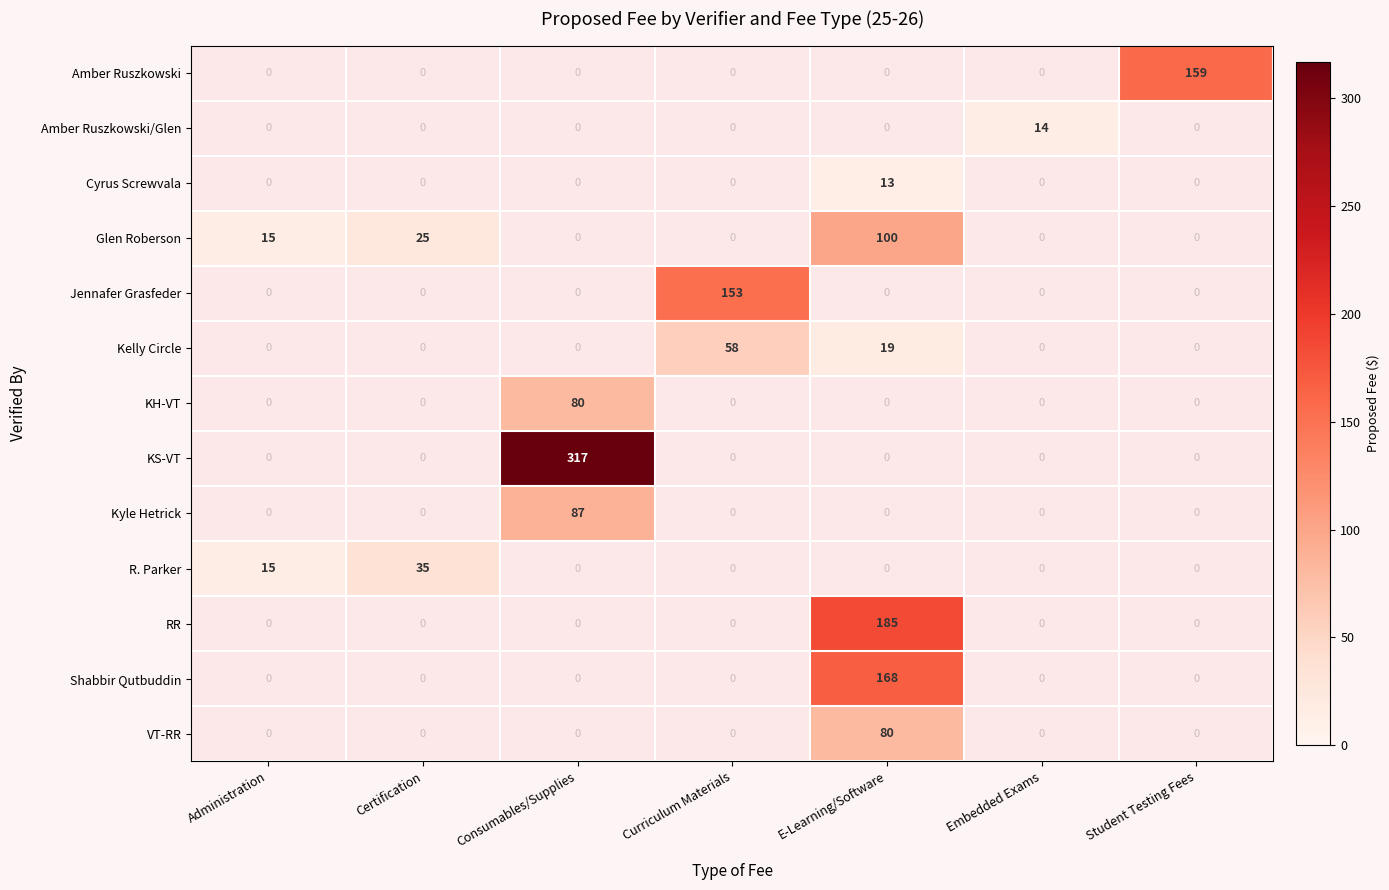

What is the minimum value shown in the chart?

13.0